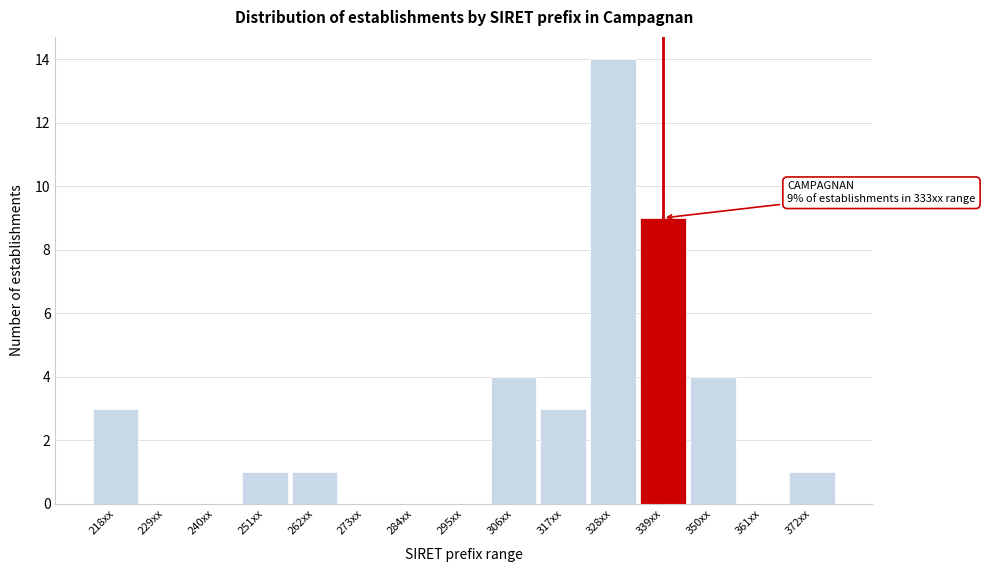

Reading left to right, extract all data points from this chart.

218xx=3	229xx=0	240xx=0	251xx=1	262xx=1	273xx=0	284xx=0	295xx=0	306xx=4	317xx=3	328xx=14	339xx=9	350xx=4	361xx=0	372xx=1